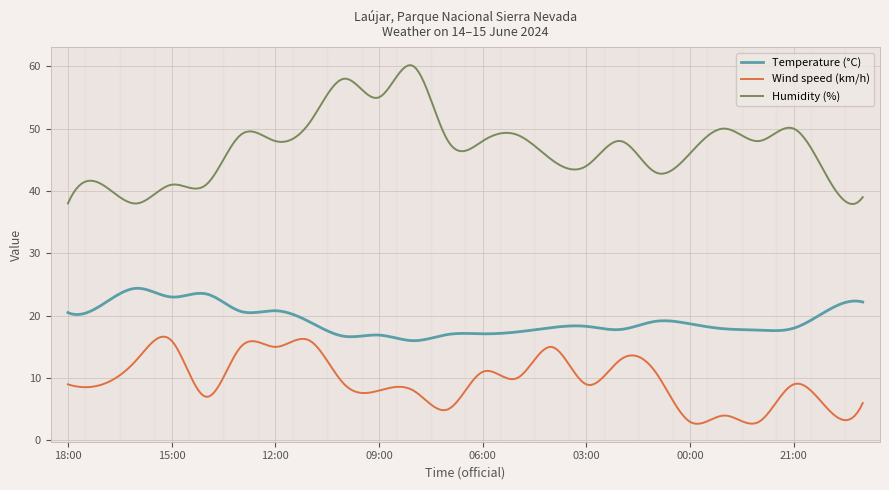

True or false: Wind speed (km/h) and Humidity (%) intersect in this chart.

False